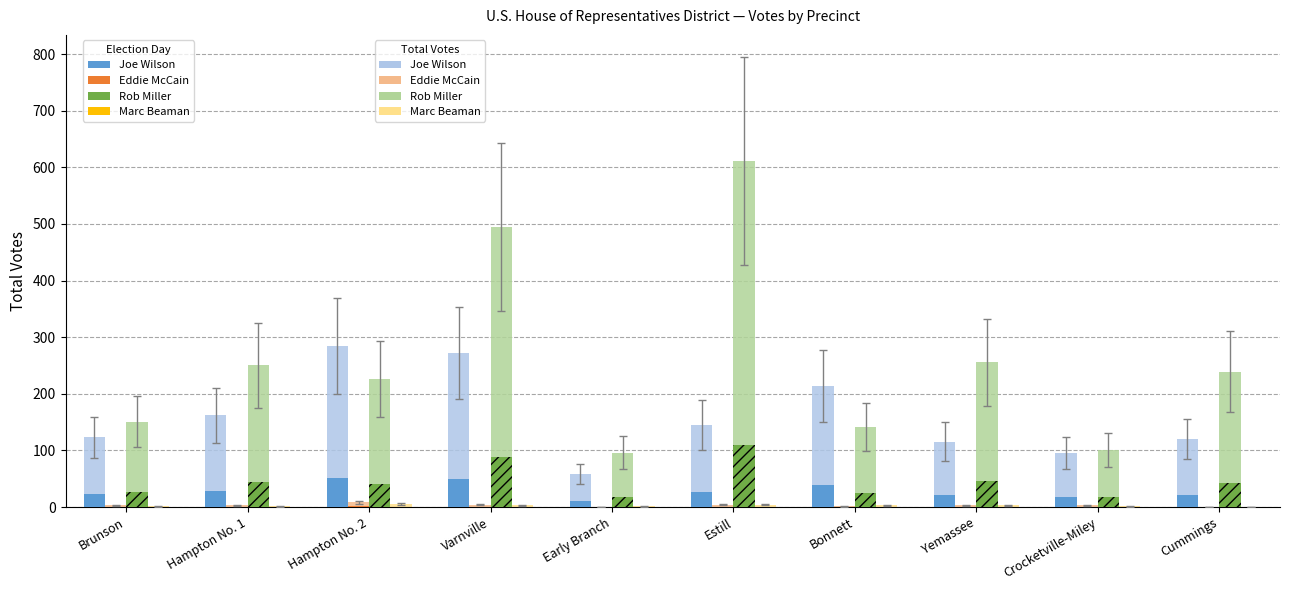

What are all the series names shown in the legend?

Joe Wilson, Eddie McCain, Rob Miller, Marc Beaman